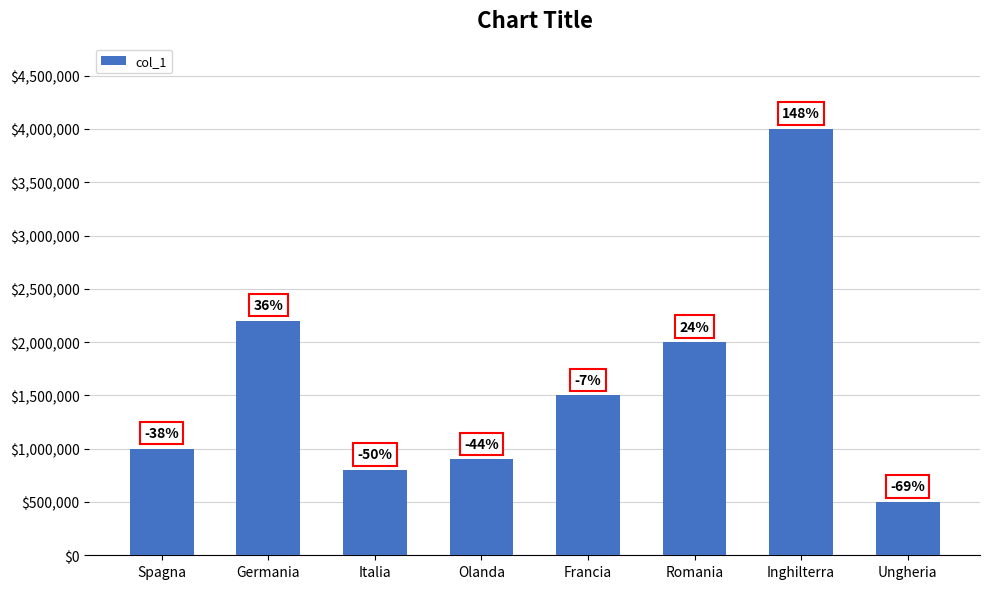

What is the approximate value at Ungheria?

500000